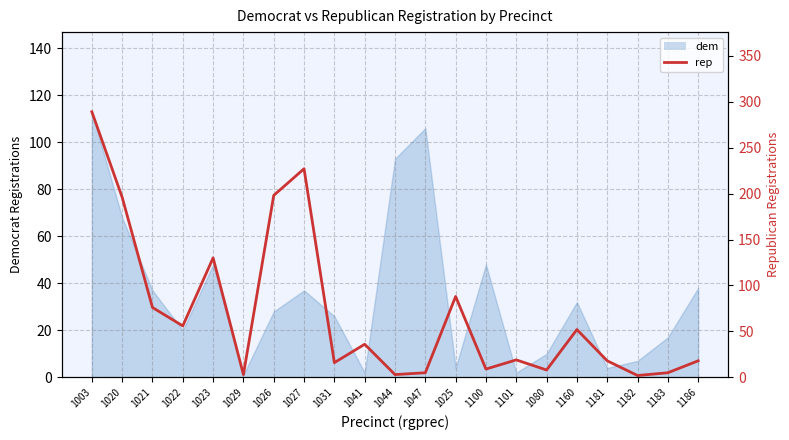

Reading left to right, extract all data points from this chart.

1003=289	1020=196	1021=76	1022=56	1023=130	1029=3	1026=198	1027=227	1031=16	1041=36	1044=3	1047=5	1025=88	1100=9	1101=19	1080=8	1160=52	1181=18	1182=2	1183=5	1186=18